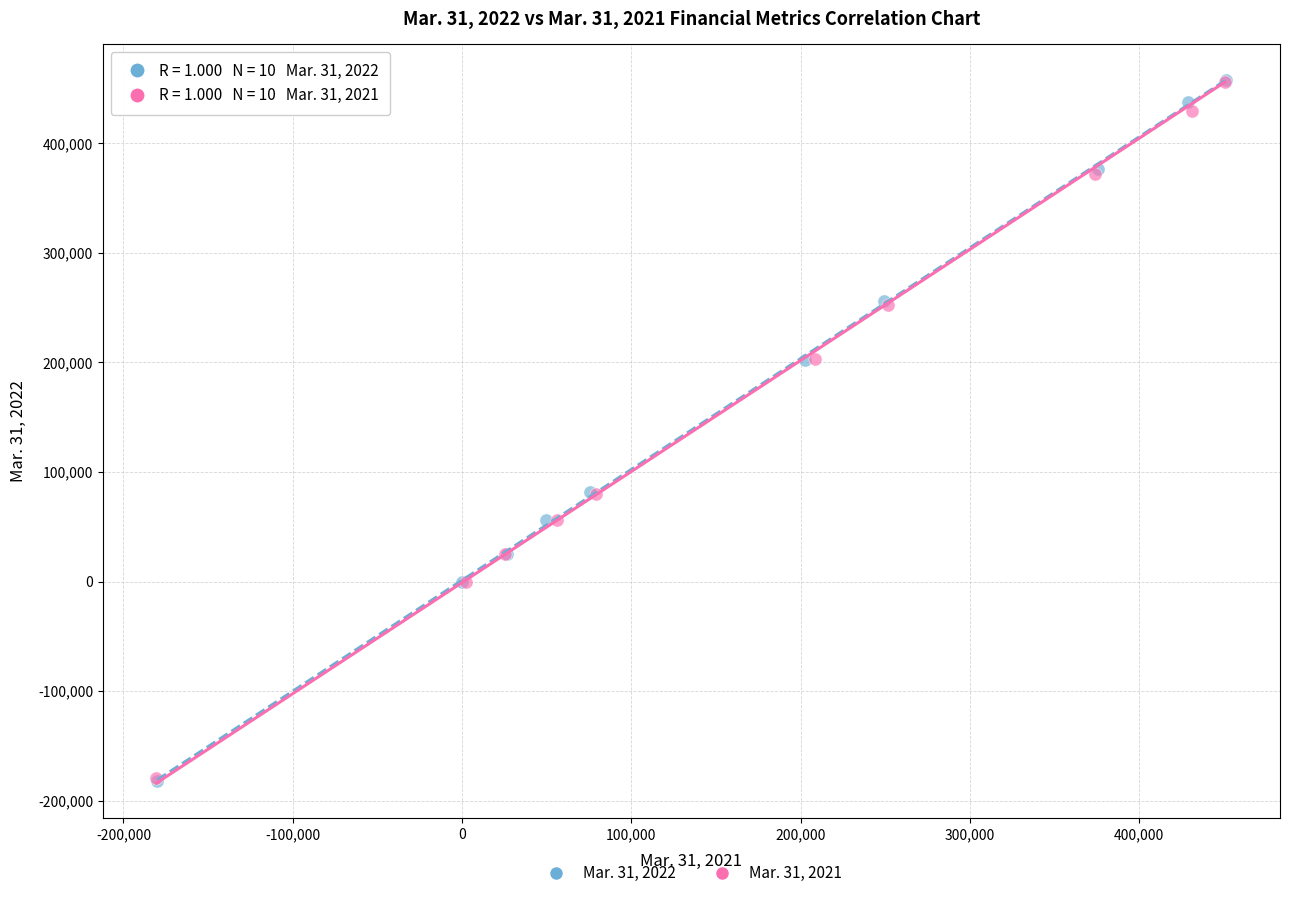

Which series has the largest Y range (max minus min)?

Mar. 31, 2022